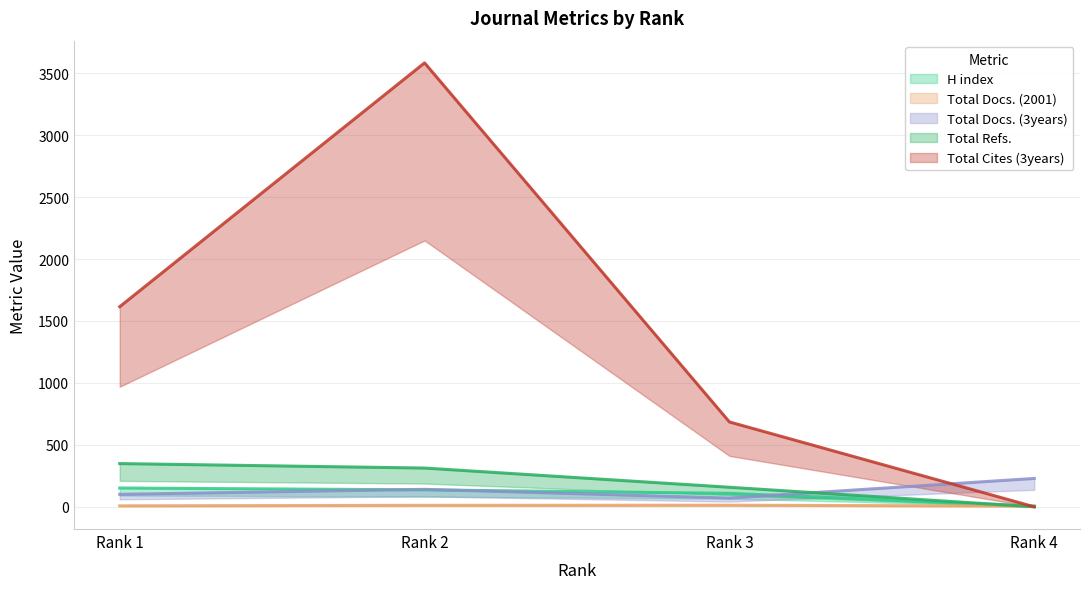

Is it true that Total Refs. equals 313 at Rank 2?

True